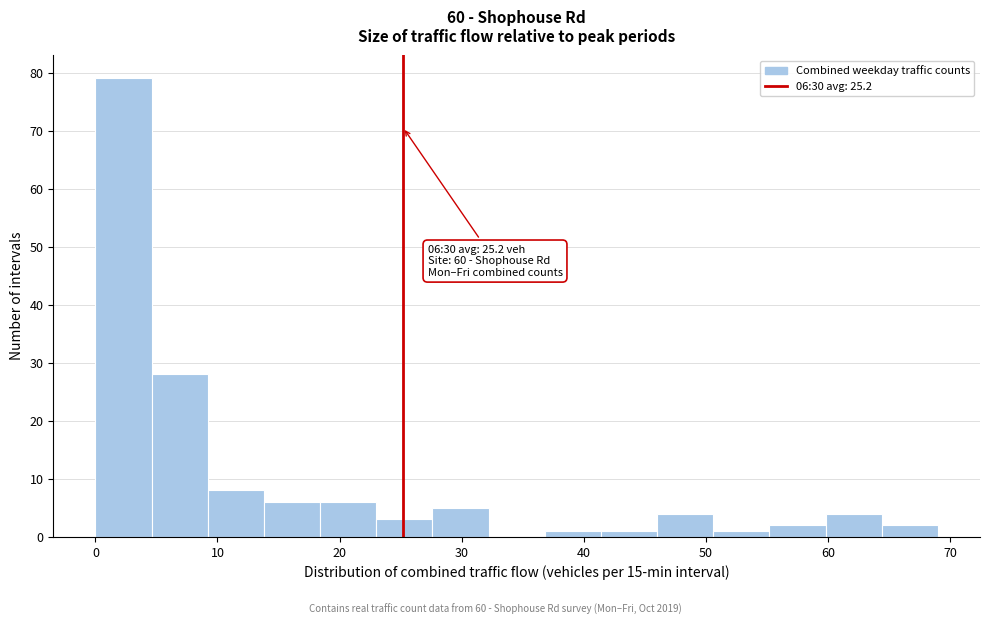

Which range on the x-axis has the tallest bar?

0.0 to 4.6